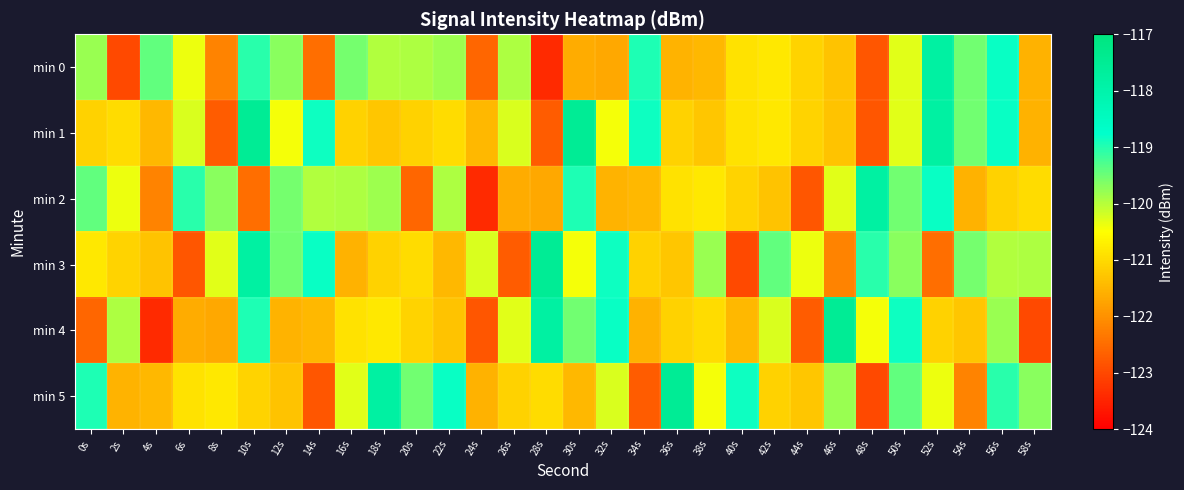

Which series changed the most between 20s and 44s?

min 5